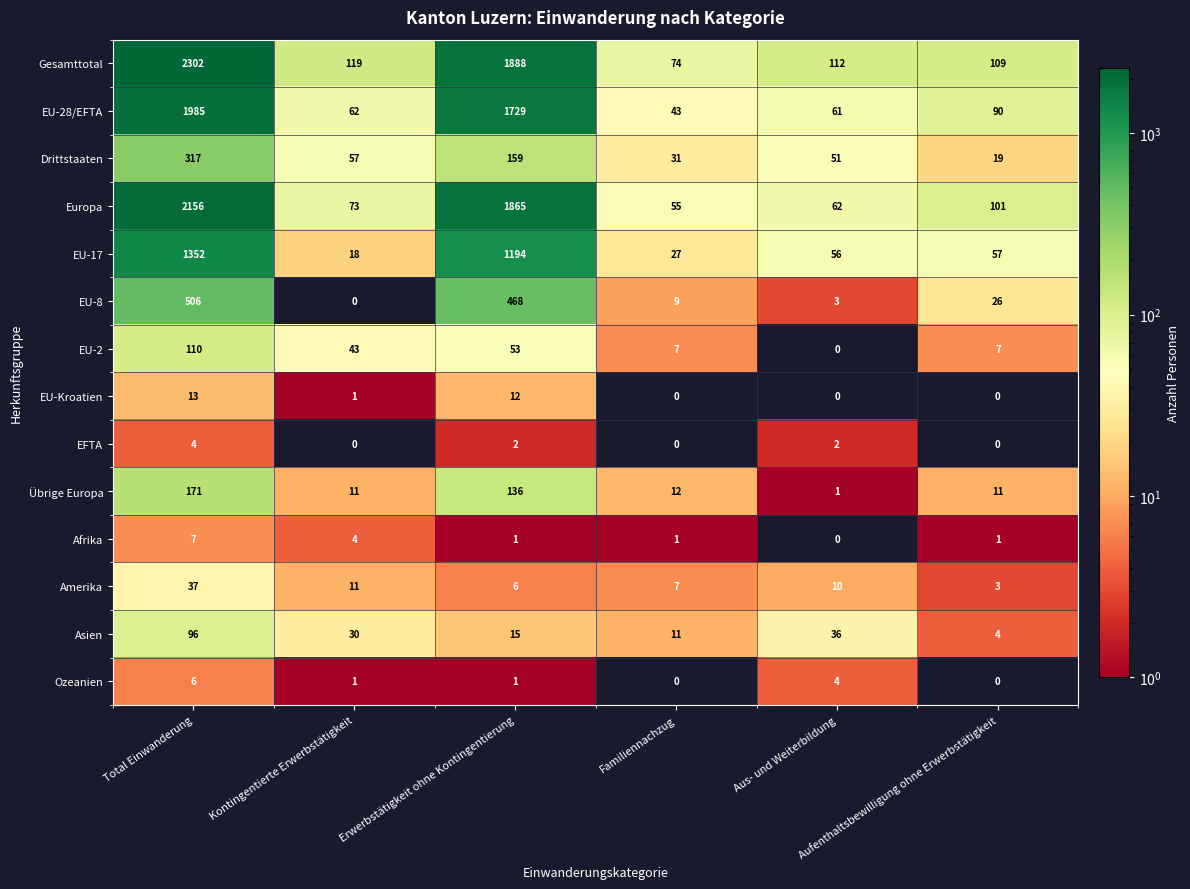

How many series are shown in this chart?

14